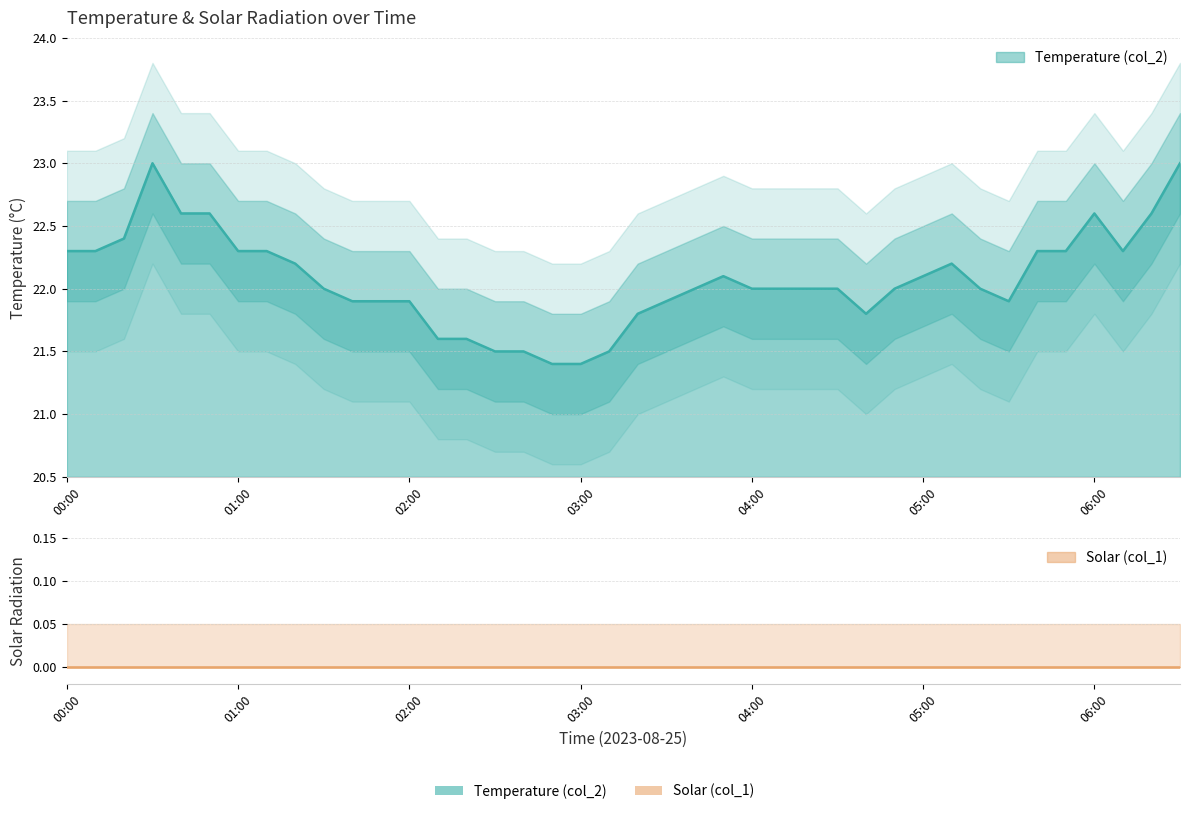

What is the smallest value displayed?

21.4